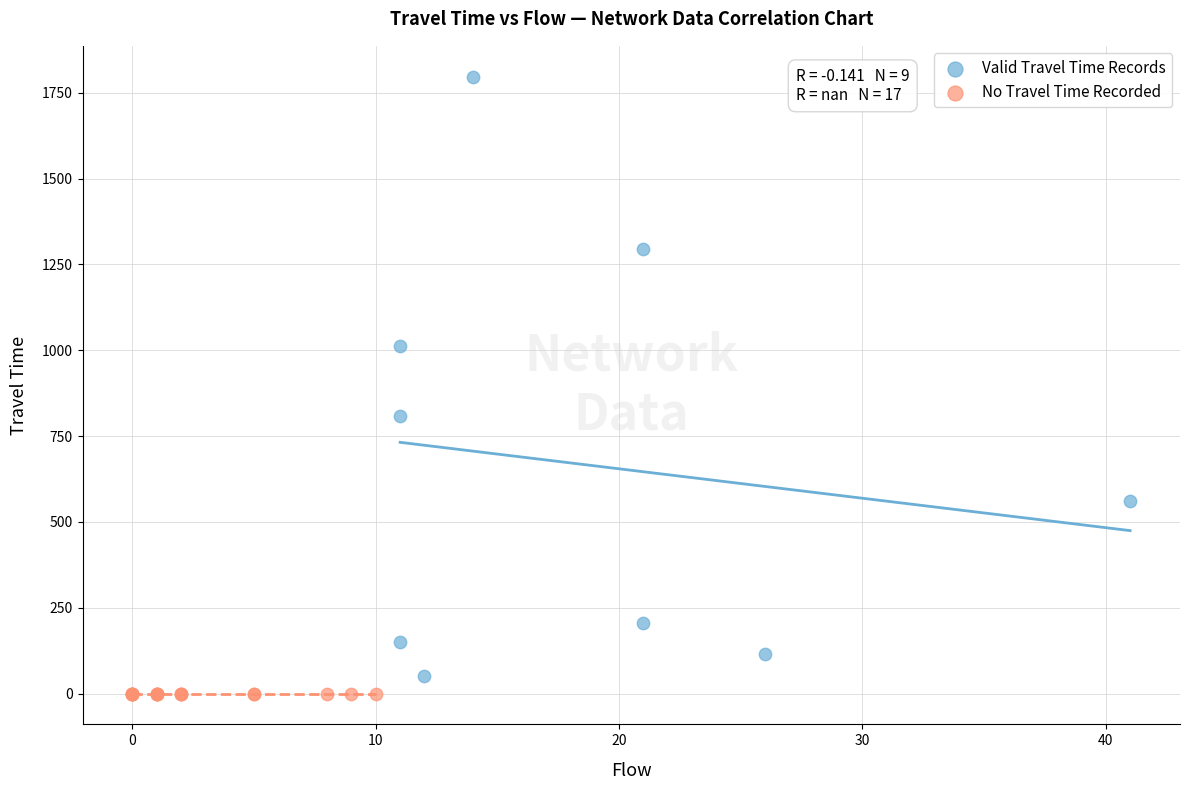

Which series reaches the maximum Y coordinate?

Valid Travel Time Records